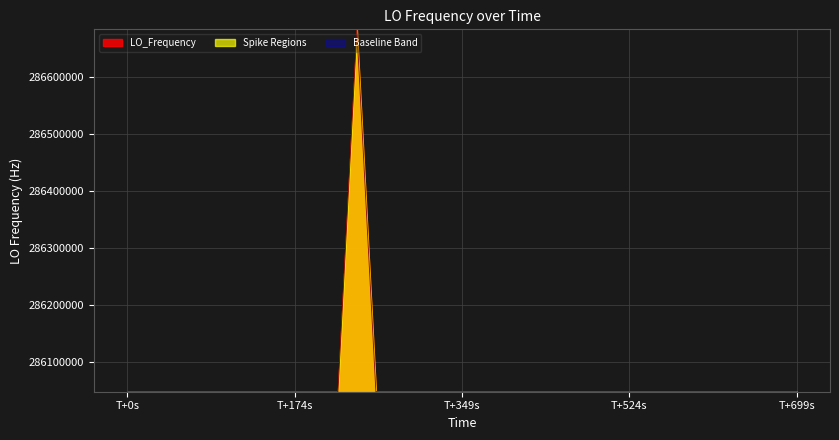

The LO_Frequency series shows 286046999.2 at T+0s. True or false?

True